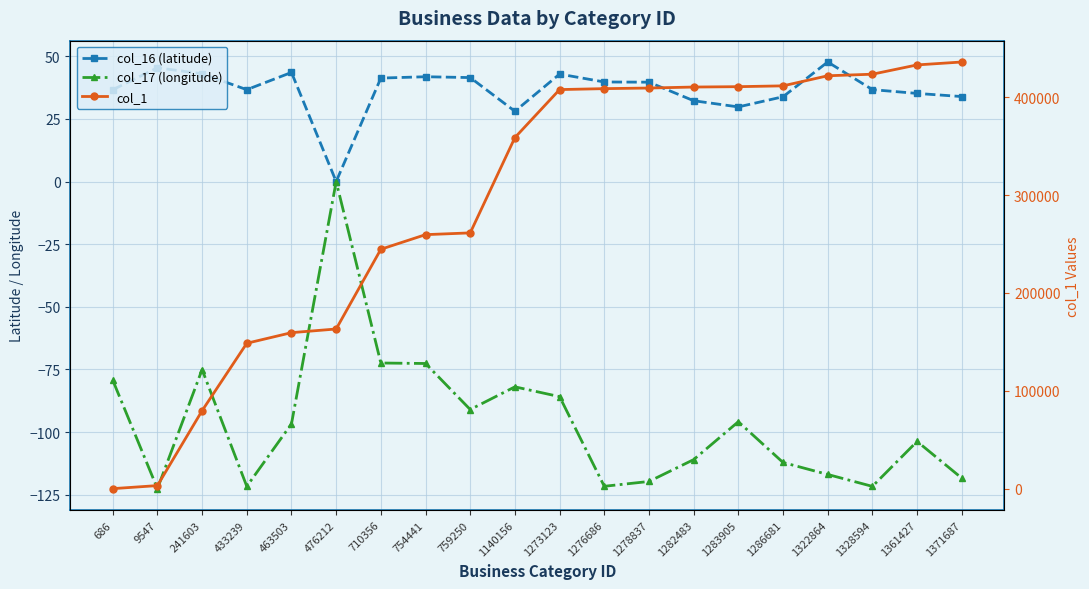

At how many categories does at least one series exceed 131184?

17